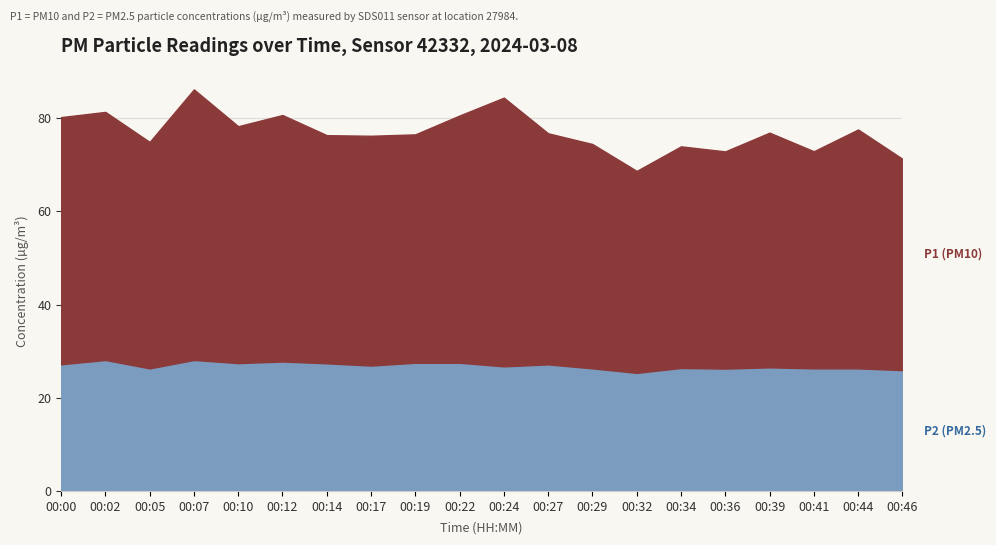

True or false: P2 and P1 cross at least once.

False